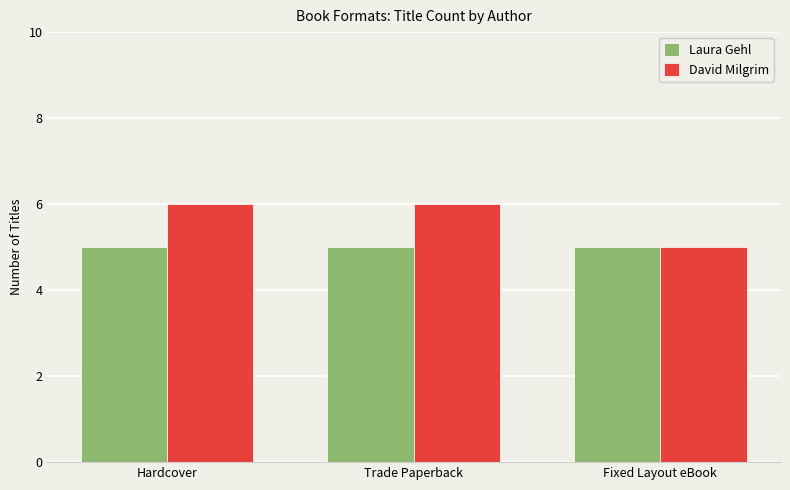

What is the approximate value of David Milgrim at Fixed Layout eBook?

5